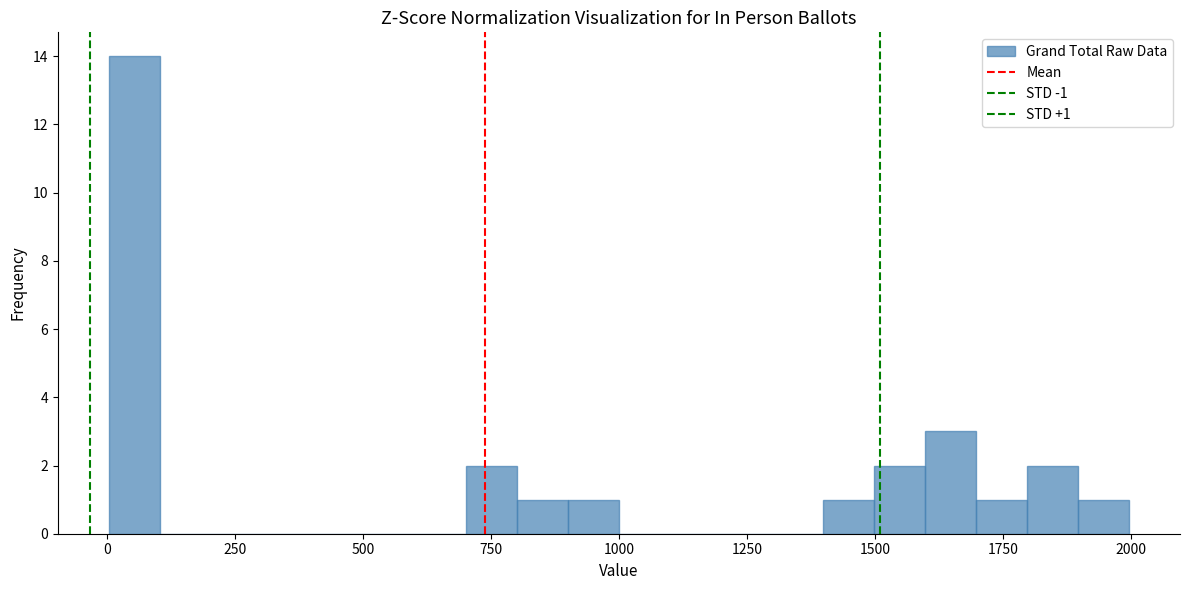

Around what value on the x-axis is the tallest bar? Give the approximate position of its centre, as read against the axis.

50